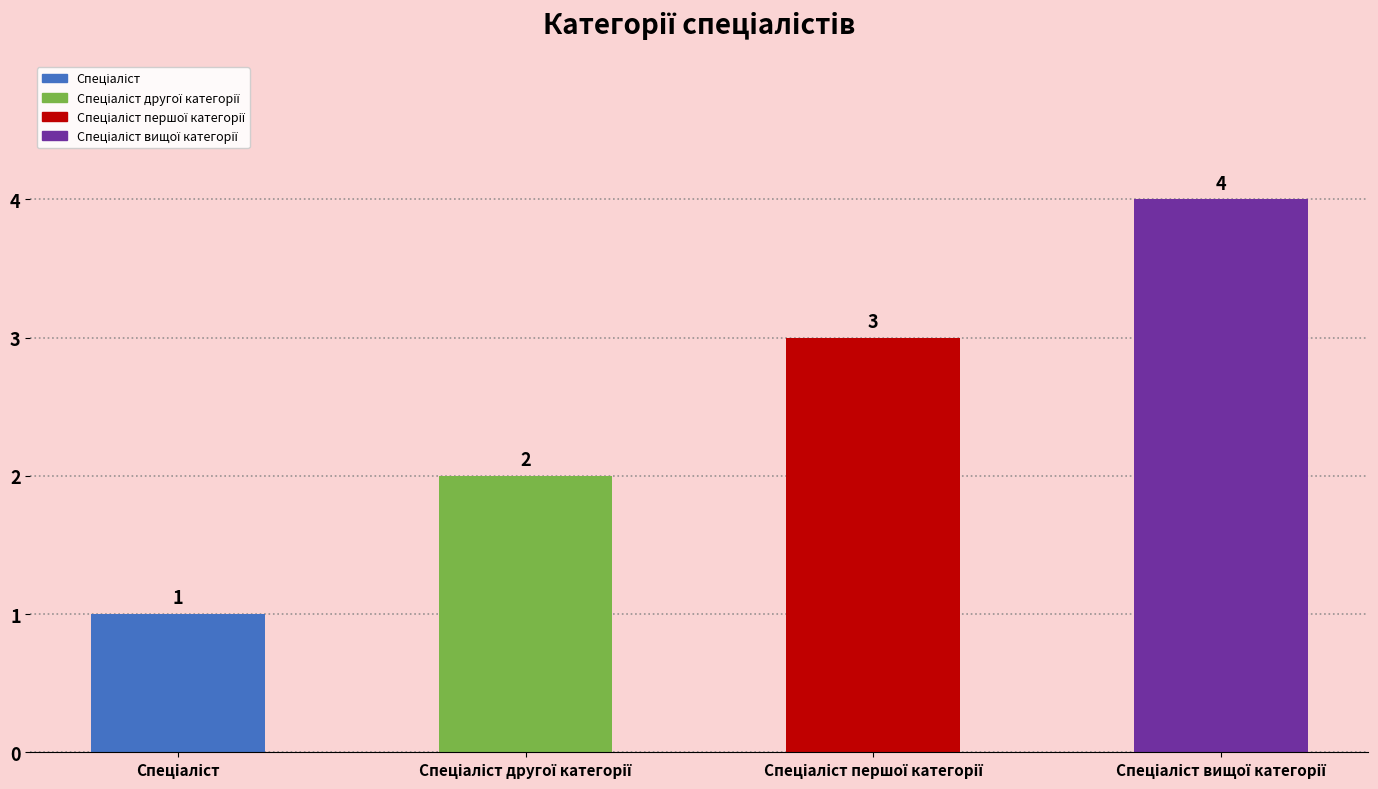

How many values are between 2 and 4?

3